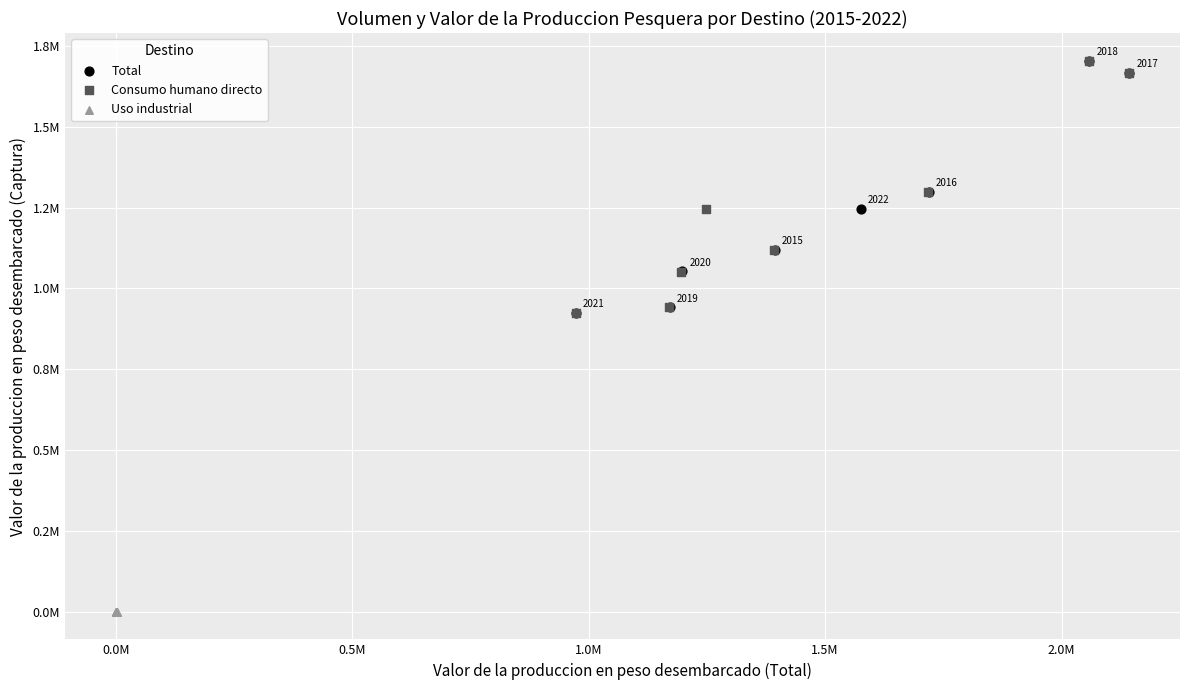

What are all the series names shown in the legend?

Total, Consumo humano directo, Uso industrial